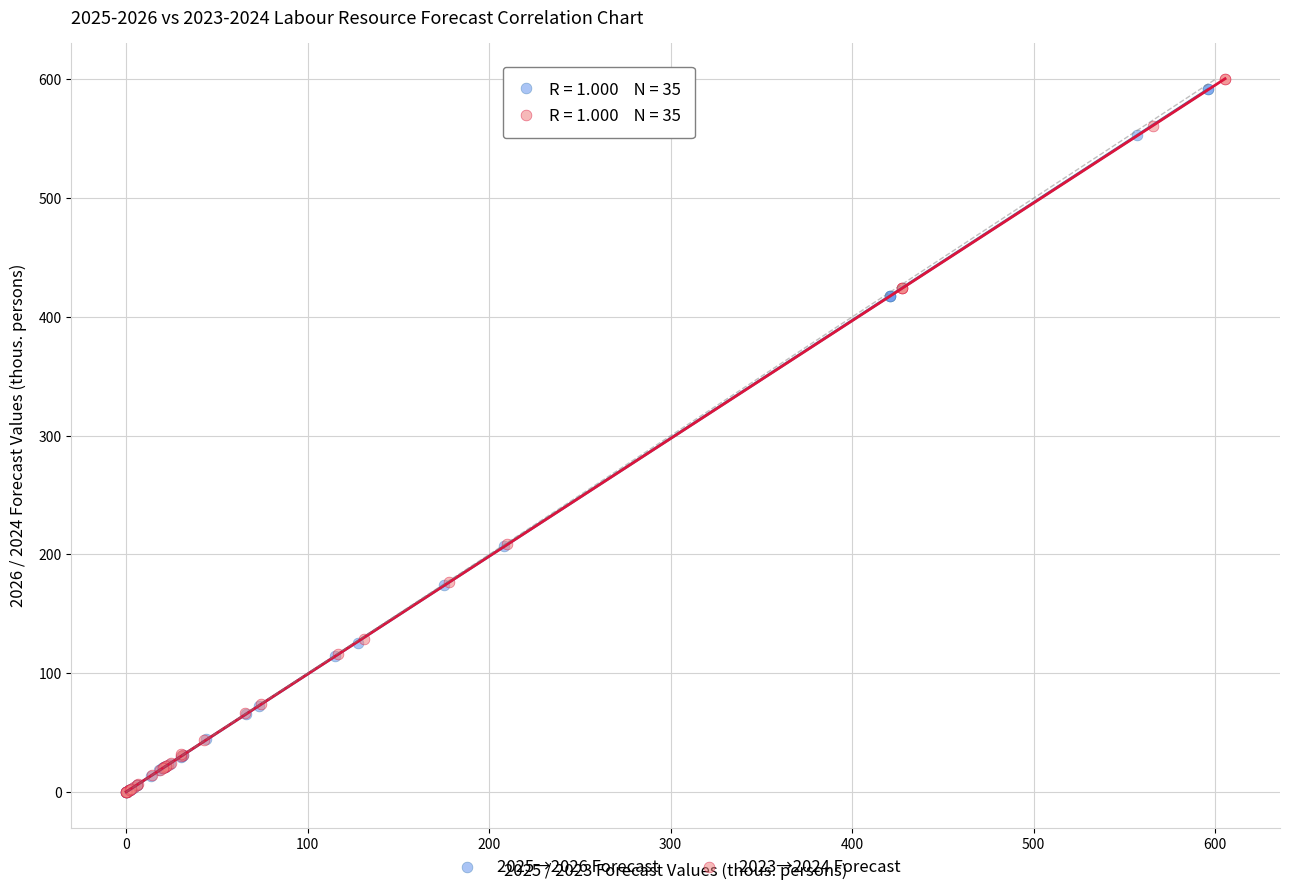

What are all the series names shown in the legend?

2025→2026 Forecast, 2023→2024 Forecast